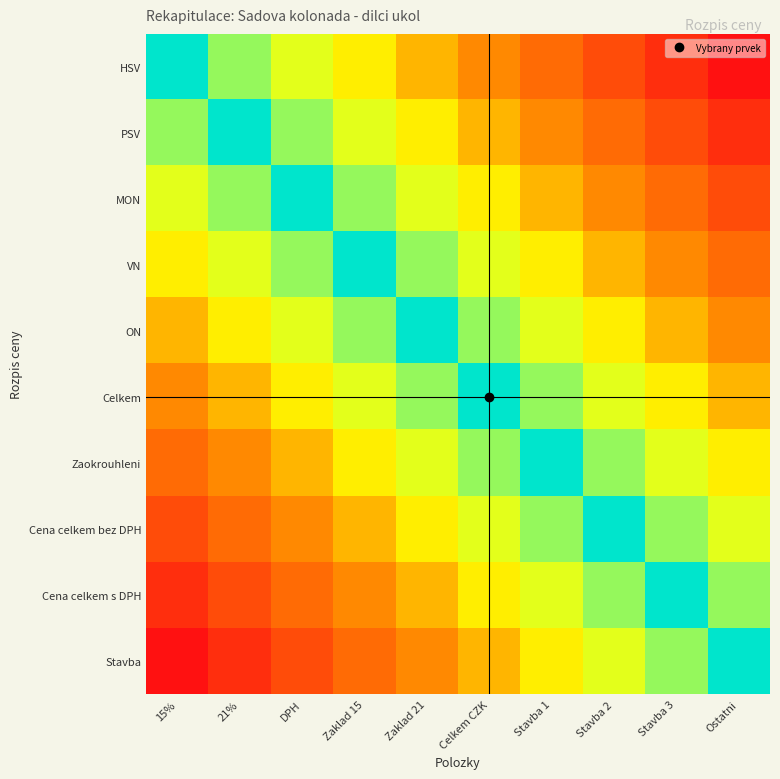

At which category is the sum across all series the highest?

15%